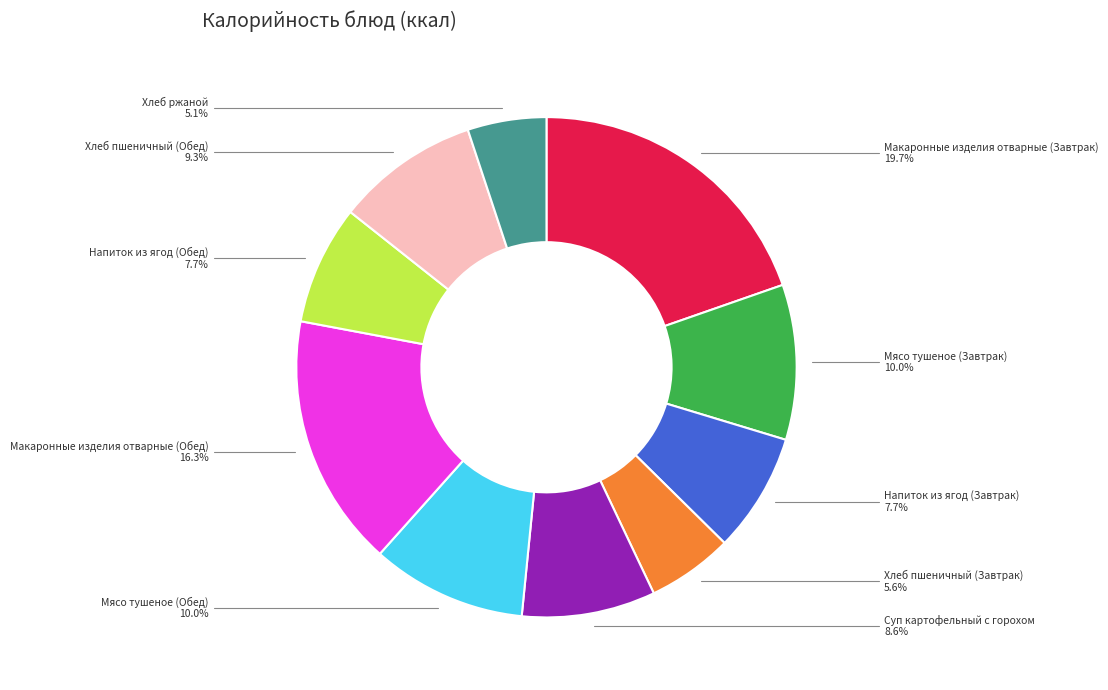

Is there a majority slice in this chart?

No